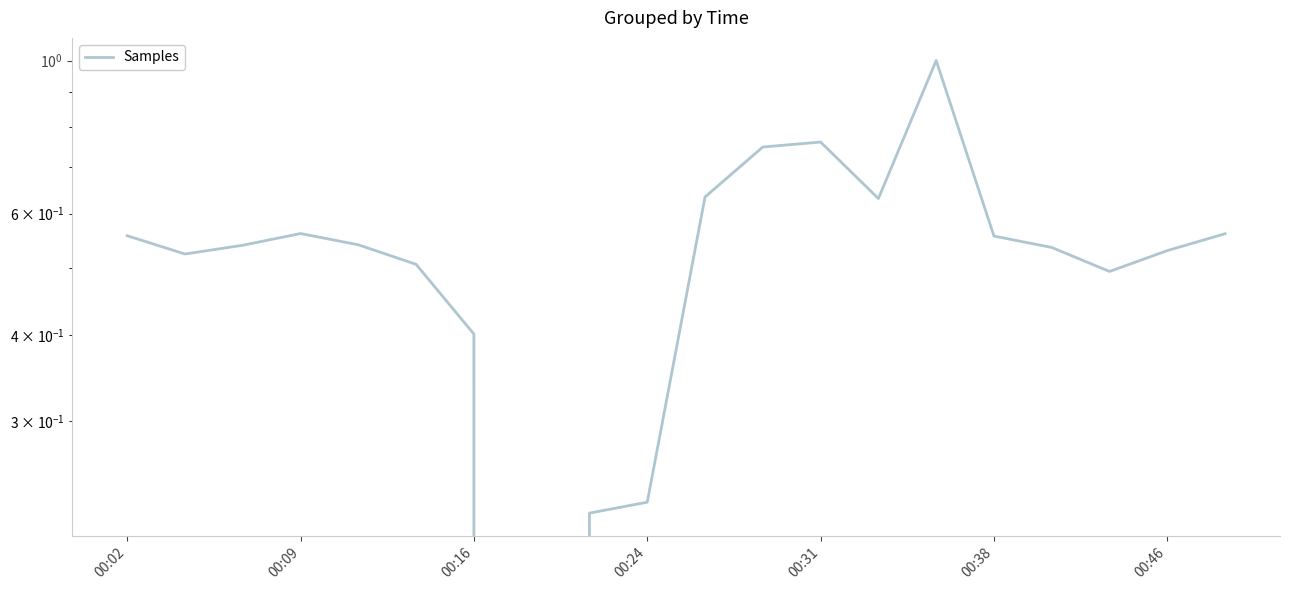

How many categories are shown in the chart?

20